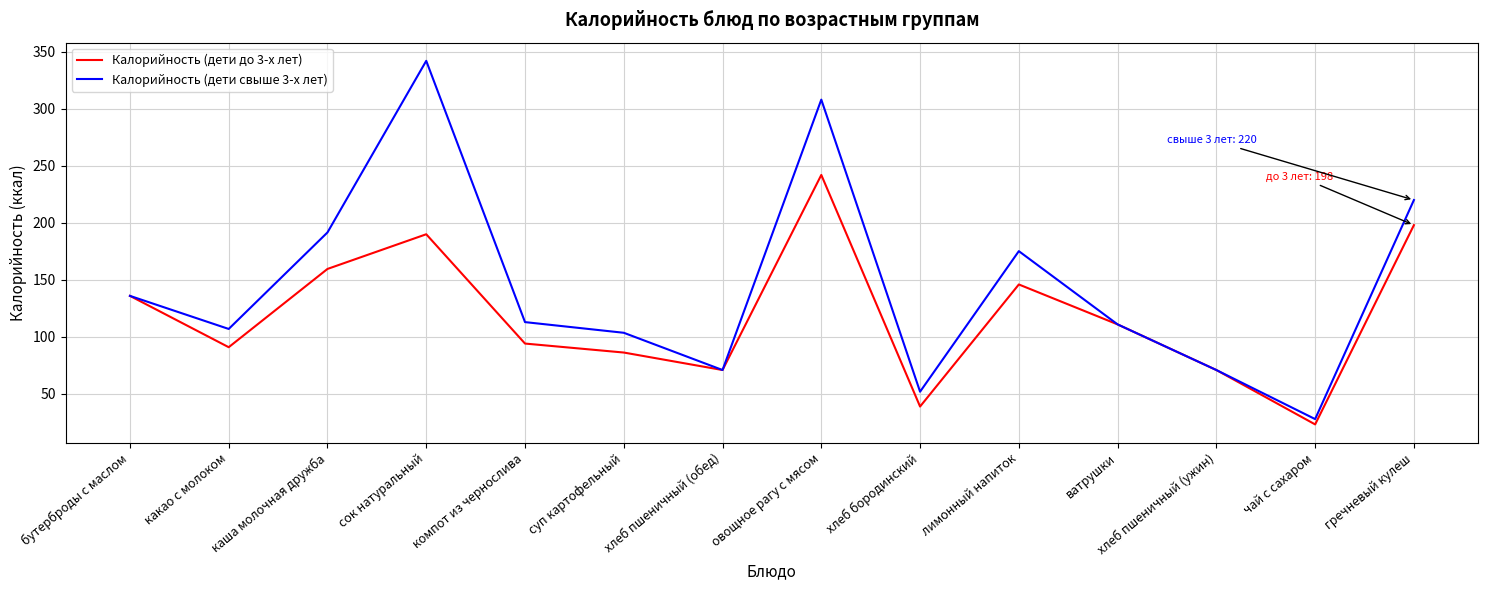

How many lines are shown in the chart?

2